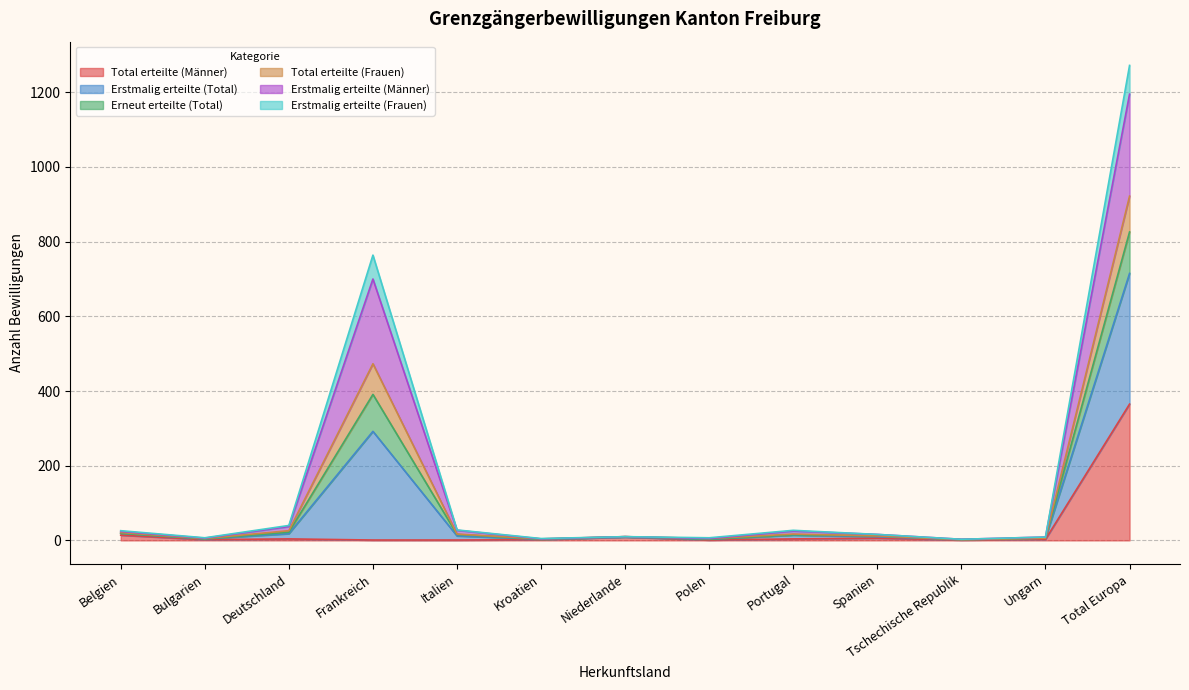

What are all the series names shown in the legend?

Total erteilte (Männer), Erstmalig erteilte (Total), Erneut erteilte (Total), Total erteilte (Frauen), Erstmalig erteilte (Männer), Erstmalig erteilte (Frauen)